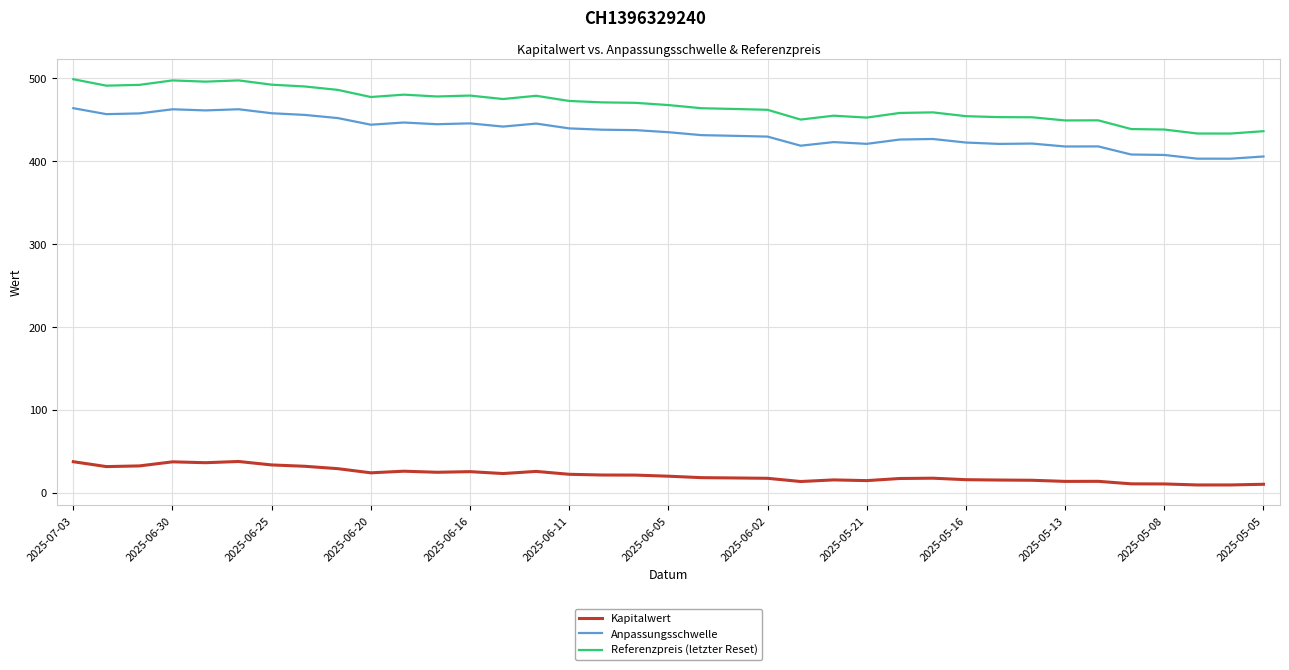

What is the sum of all Referenzpreis (letzter Reset) values?

17293.3